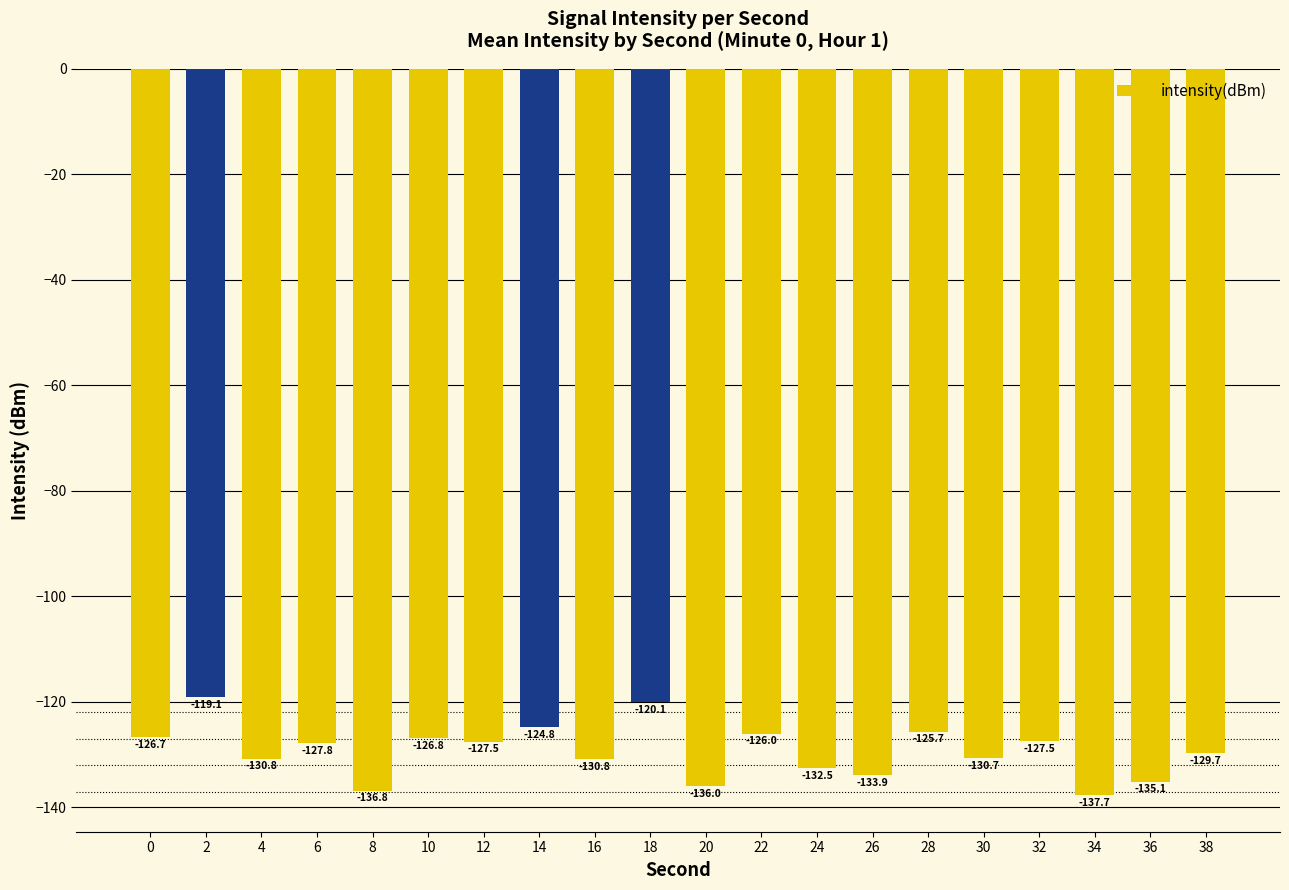

Read the value at 14.

-124.8